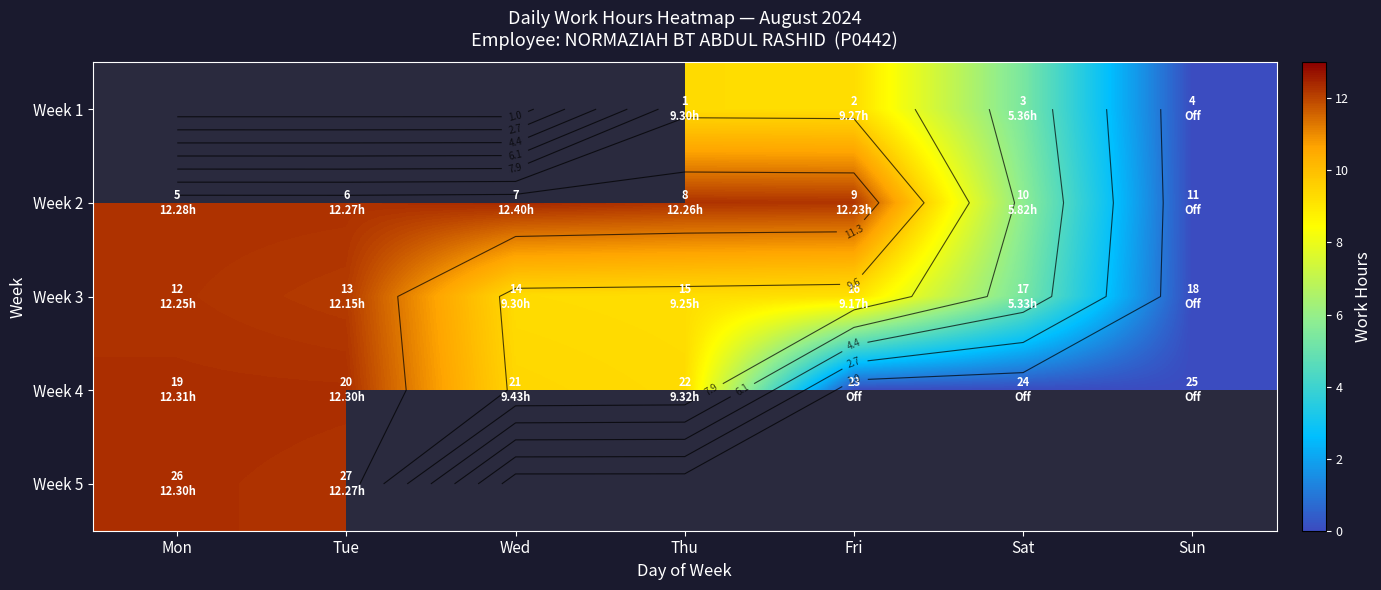

True or false: Week 2 has a value of 12.2 at Fri.

True